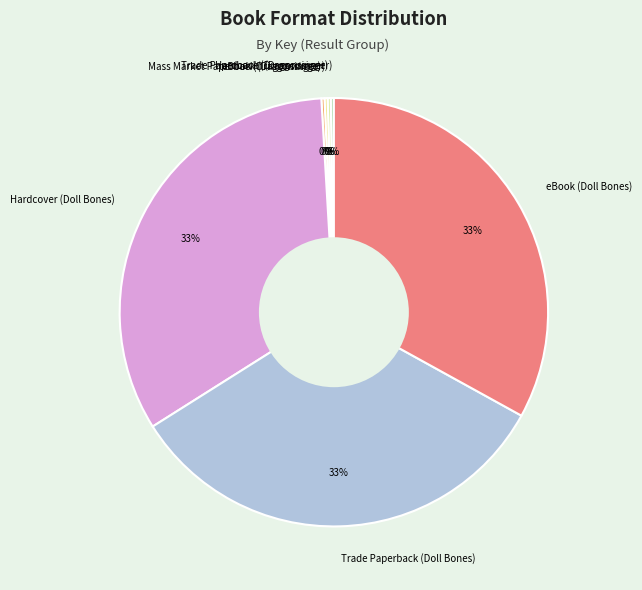

Does eBook (Doll Bones) represent more than half of the total?

No